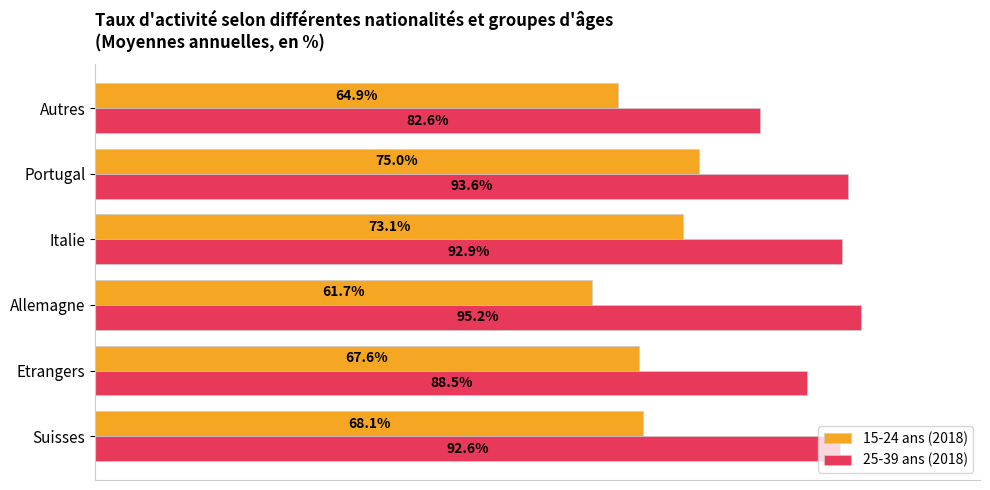

Which label corresponds to the smallest value in the chart?

Allemagne